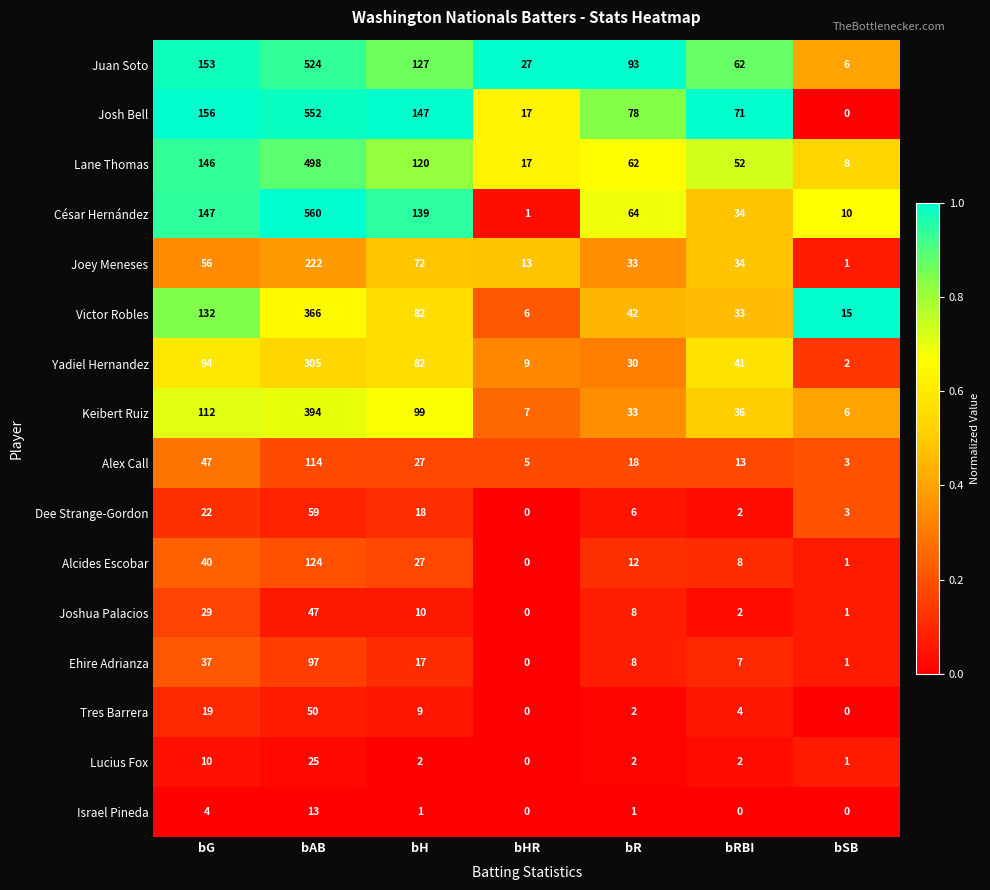

What is the difference between the highest and lowest values at bG?

152